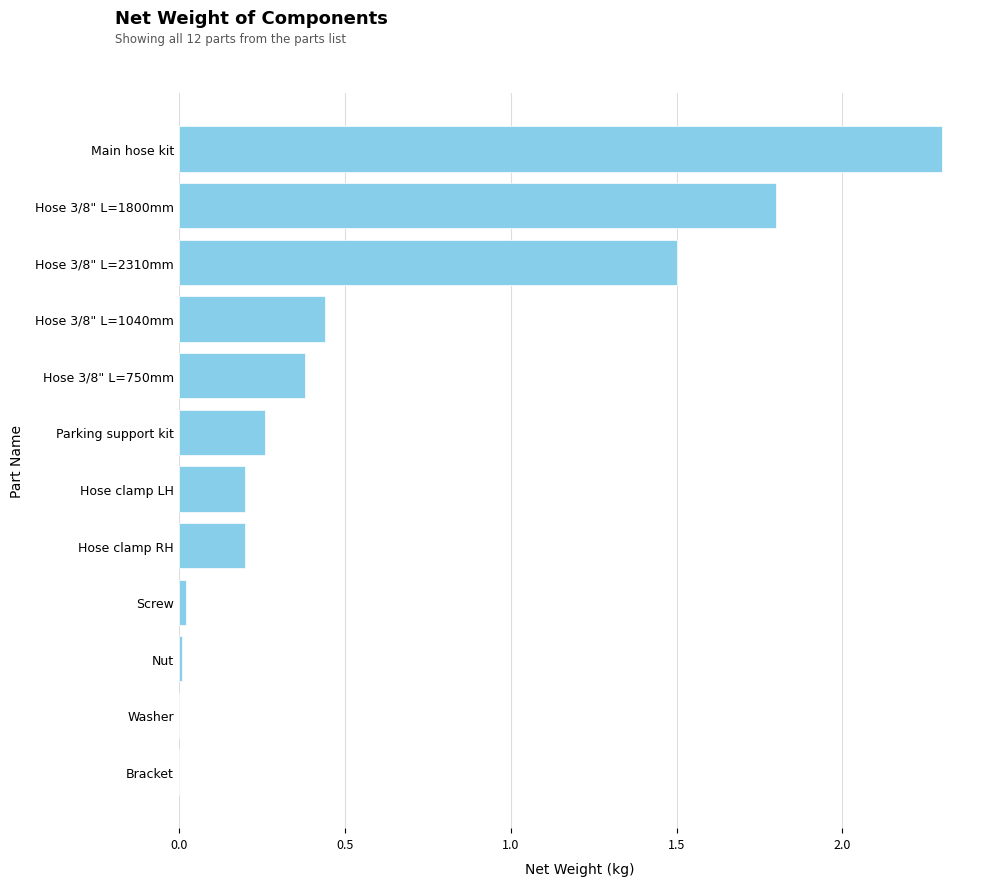

What is the sum of all values?

7.1